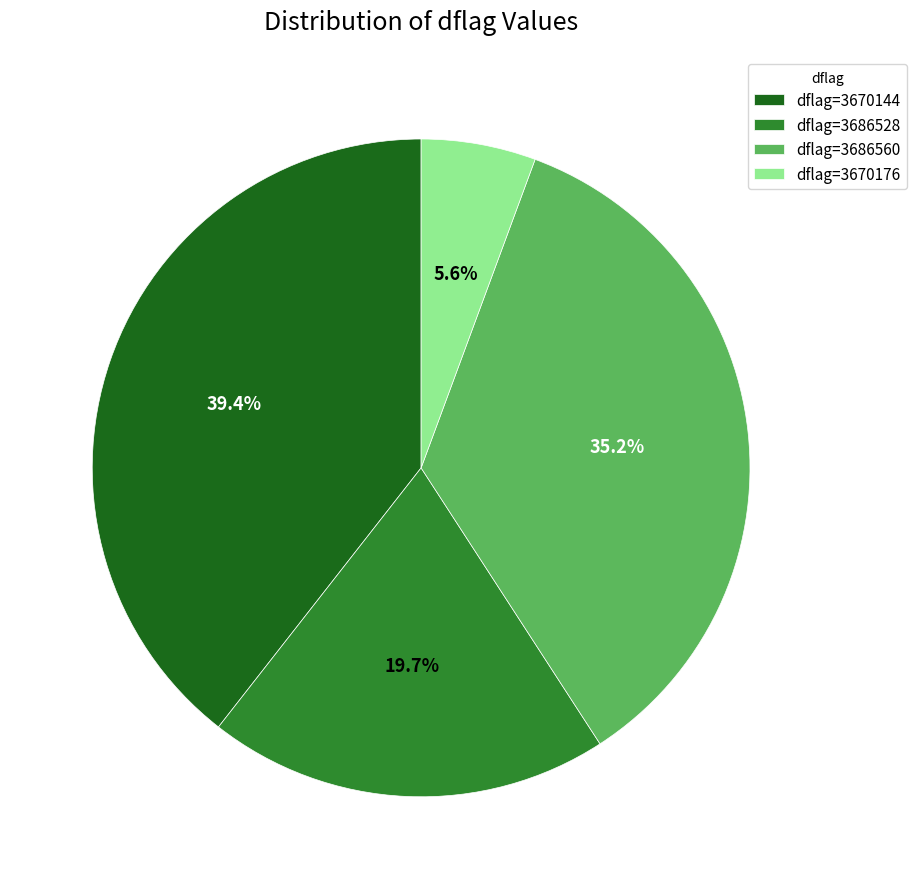

Between dflag=3670176 and dflag=3670144, which is larger?

dflag=3670144